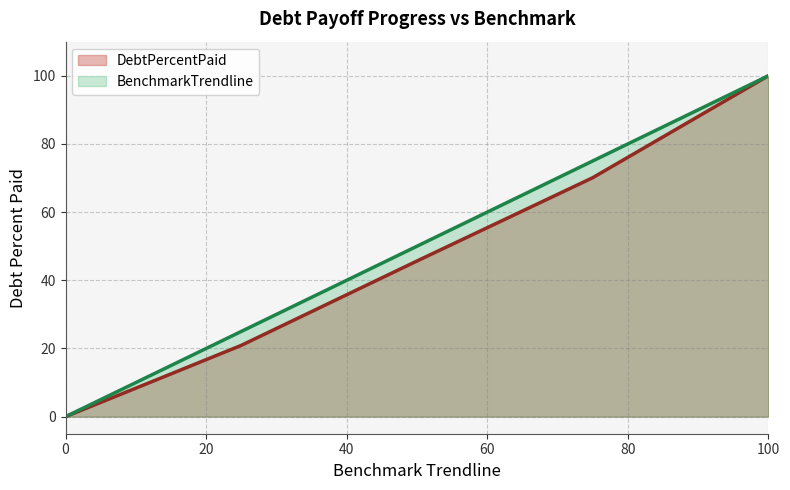

Rank the series at Q4 from highest to lowest value.

DebtPercentPaid, BenchmarkTrendline